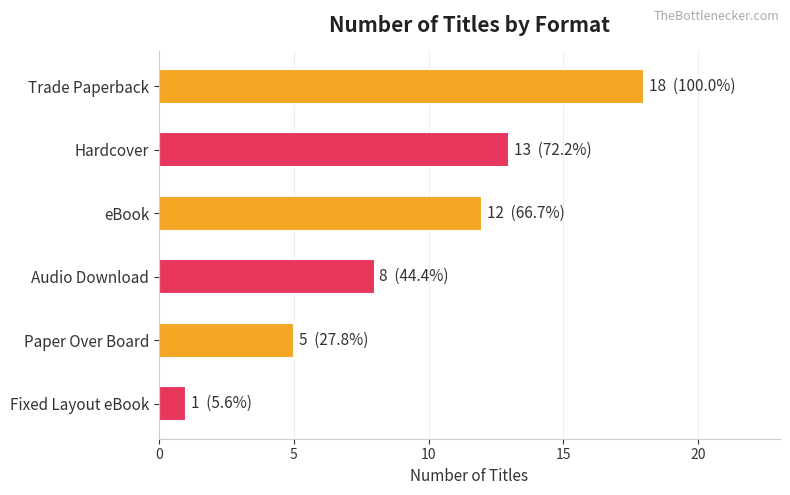

What is the smallest value displayed?

1